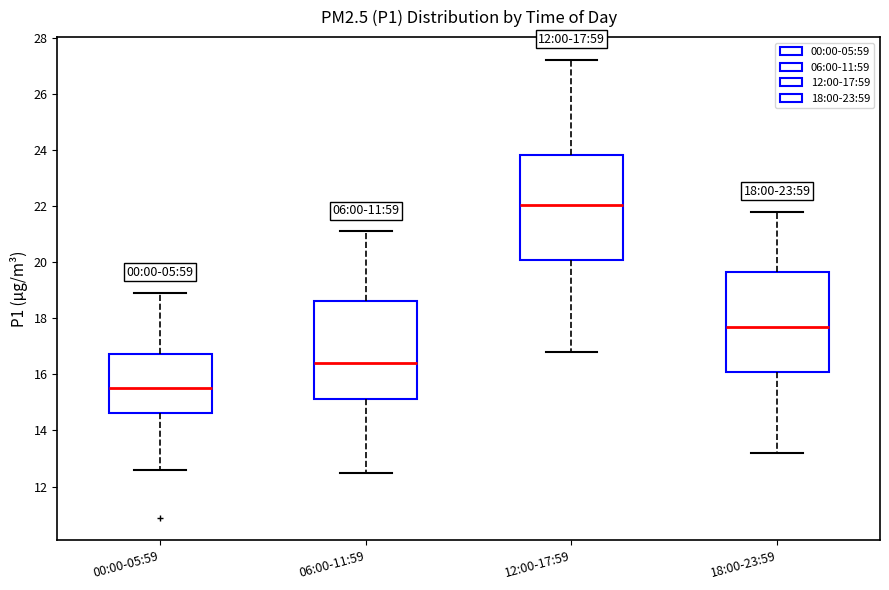

Which box's median line is the lowest?

00:00-05:59